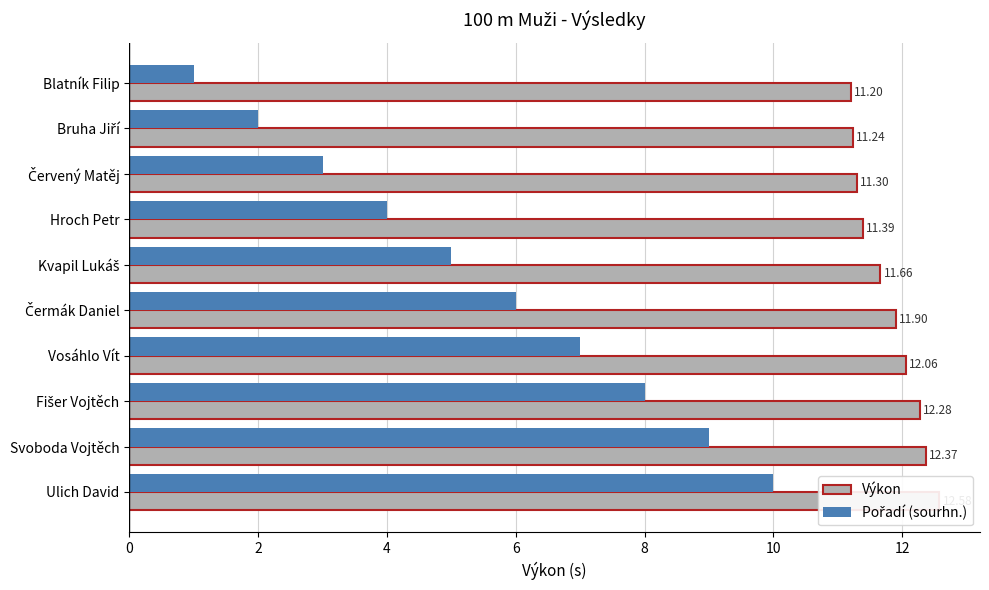

List the series in order of their overall mean, lowest first.

Pořadí (sourhn.), Výkon